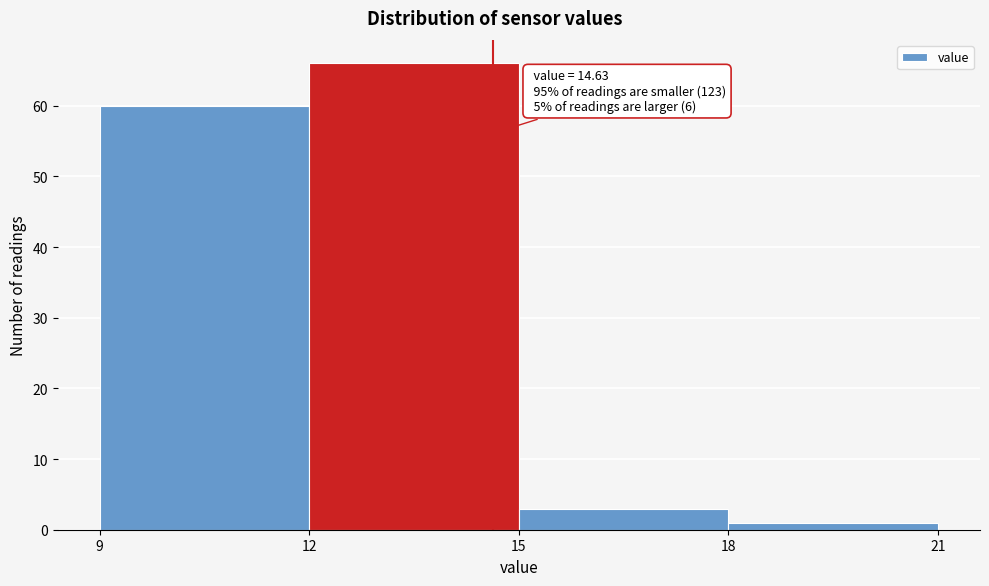

Over which range of the x-axis is the bar tallest?

12 to 15